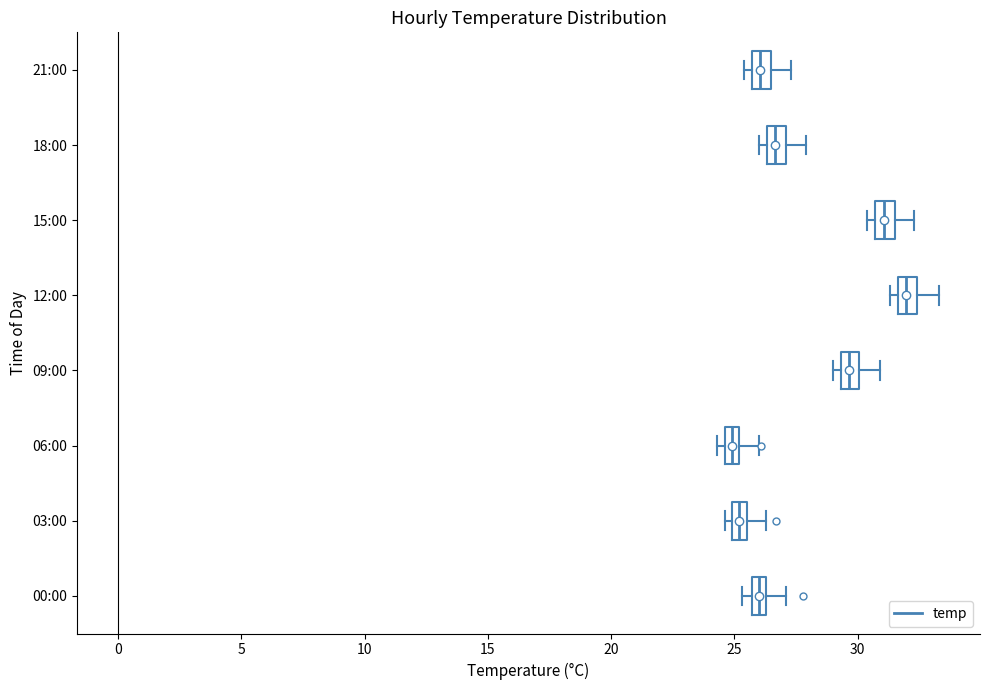

Where is the left edge of the box for 21:00 on the x-axis? The values are not printed on the chart, so give them approximately, as read against the axis.

25.5